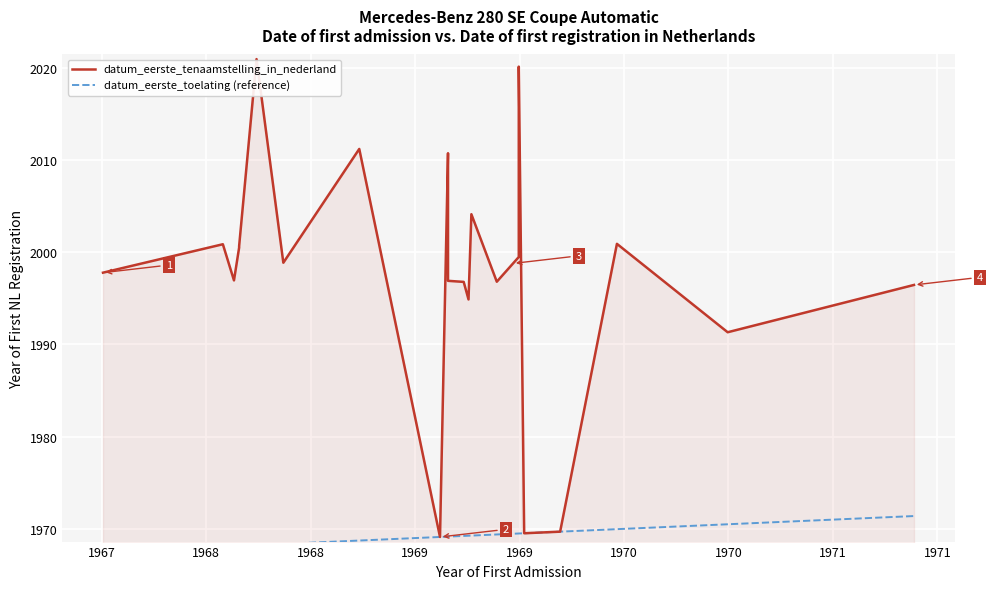

What is the label of the 7th point from the left?

1970